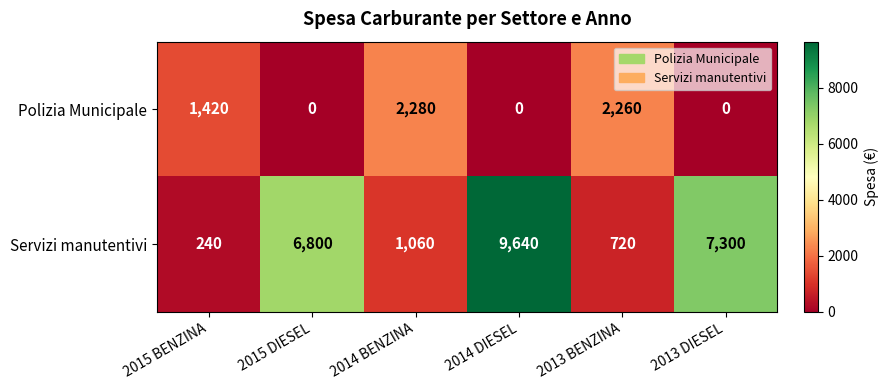

Reading left to right, list all the values displayed in this chart.

Polizia Municipale: 2015 BENZINA=1420	2015 DIESEL=0	2014 BENZINA=2280	2014 DIESEL=0	2013 BENZINA=2260	2013 DIESEL=0
Servizi manutentivi: 2015 BENZINA=240	2015 DIESEL=6800	2014 BENZINA=1060	2014 DIESEL=9640	2013 BENZINA=720	2013 DIESEL=7300